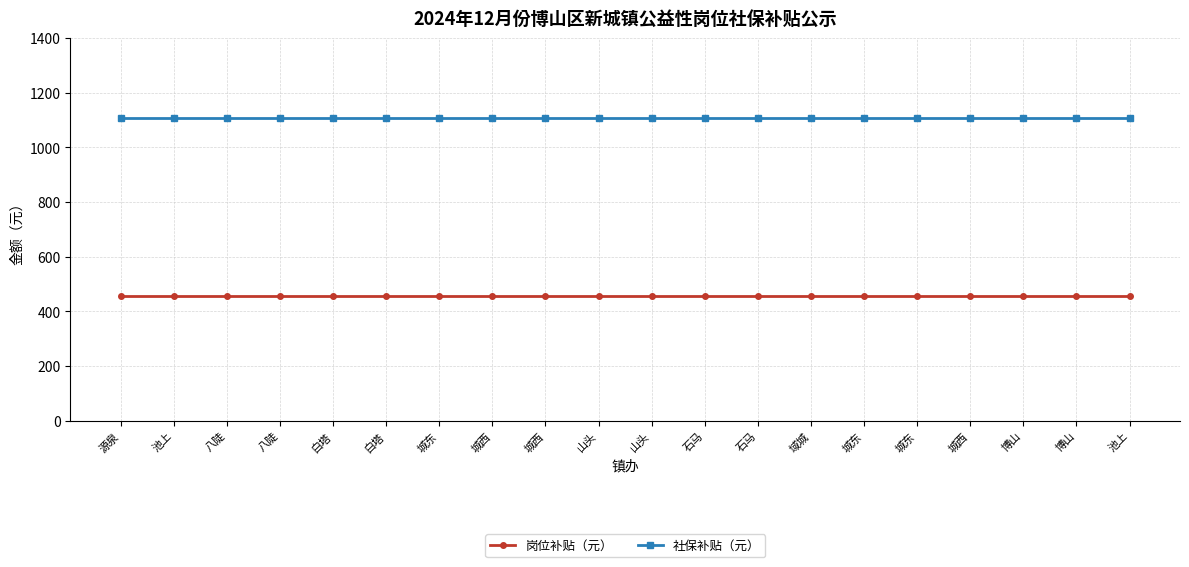

Is this an area chart (filled region under the line)?

No